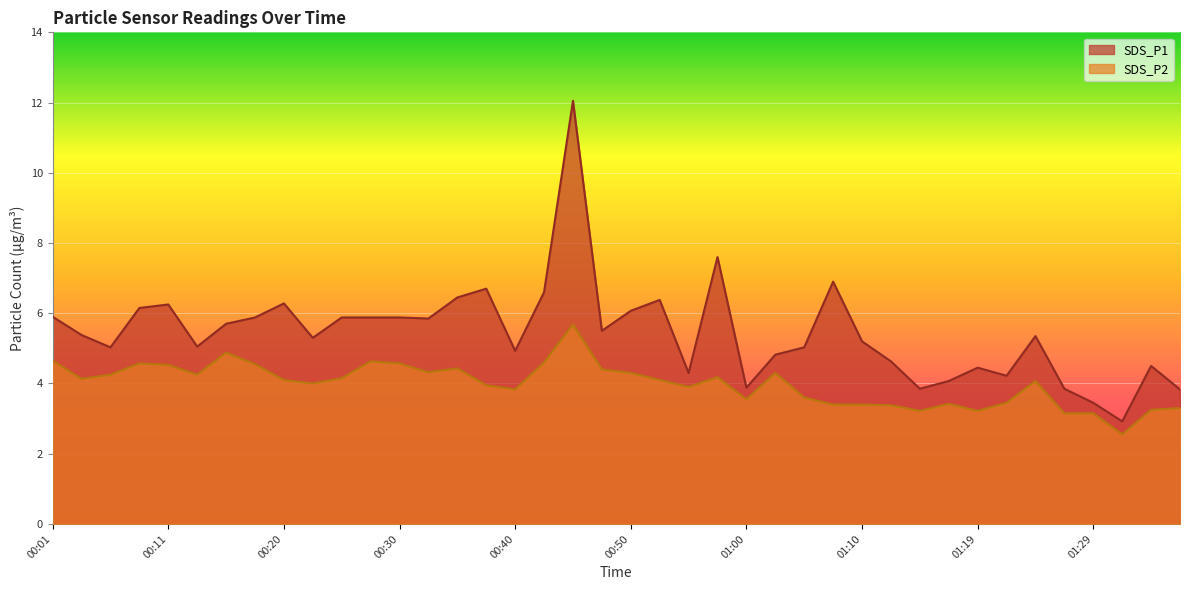

Between 00:16 and 01:14, which series saw the biggest shift?

SDS_P1